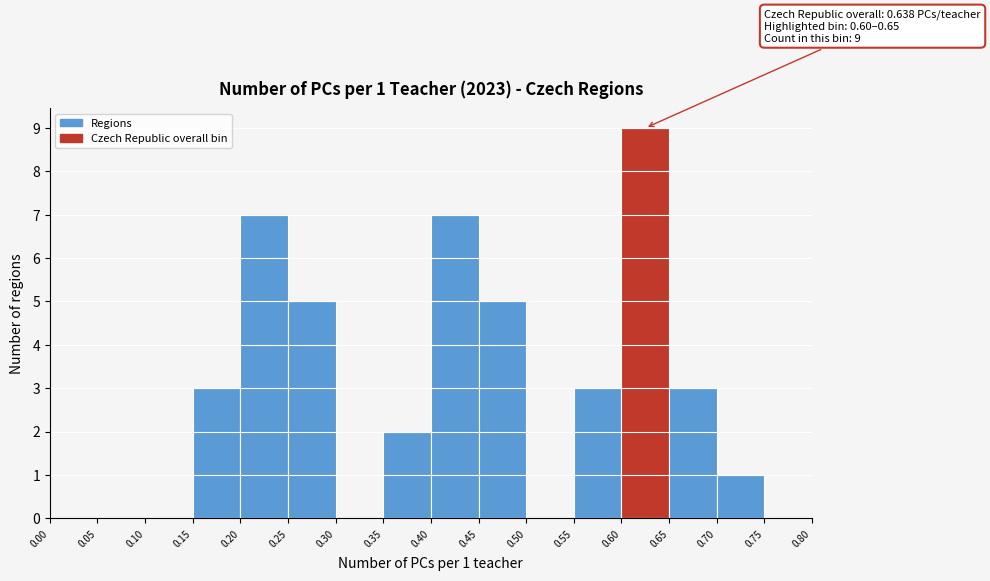

Which range on the x-axis has the tallest bar?

0.60 to 0.65